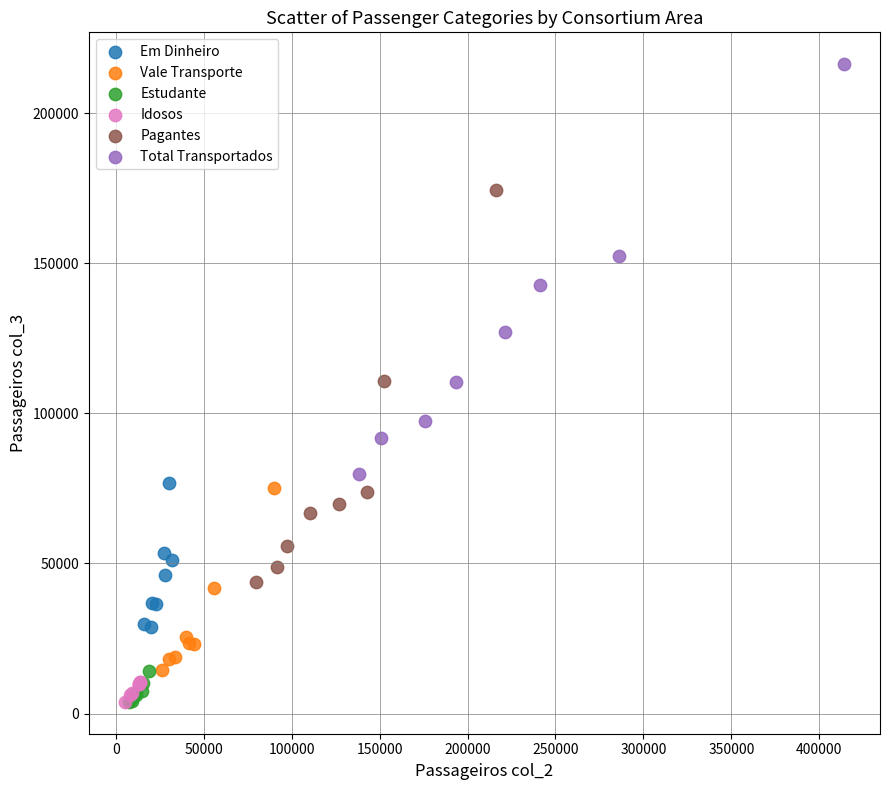

Which series contains the highest Y value?

Total Transportados